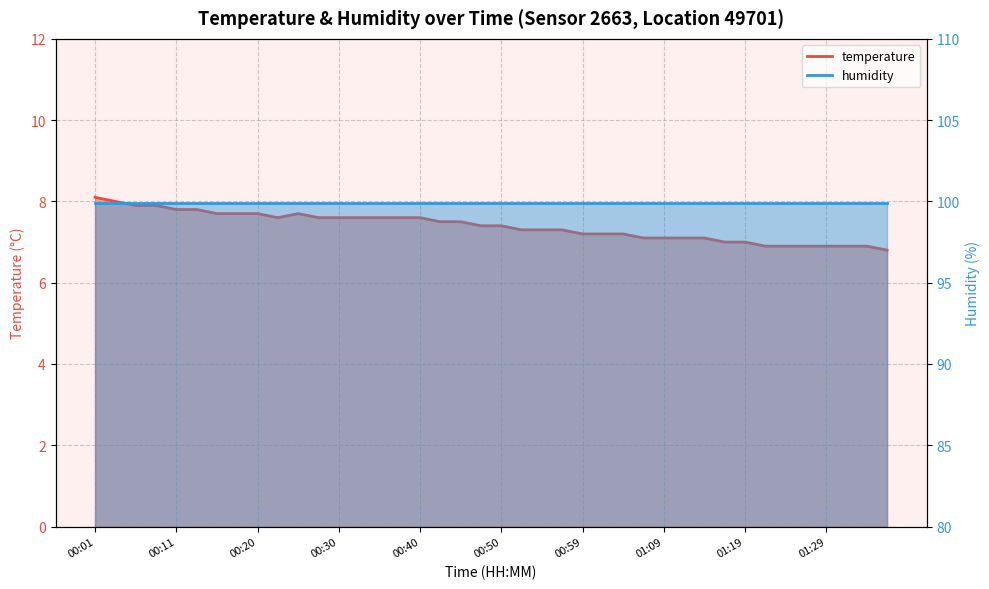

What is the difference between the values at 00:45 and 01:36?

0.7